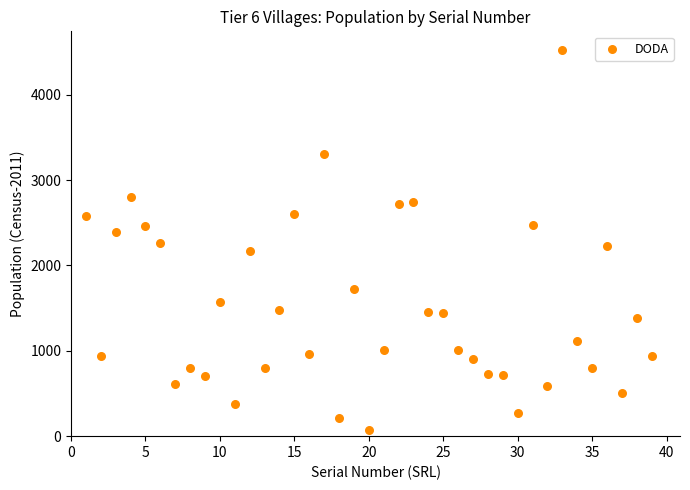

What is the range of X values (max minus min)?

38